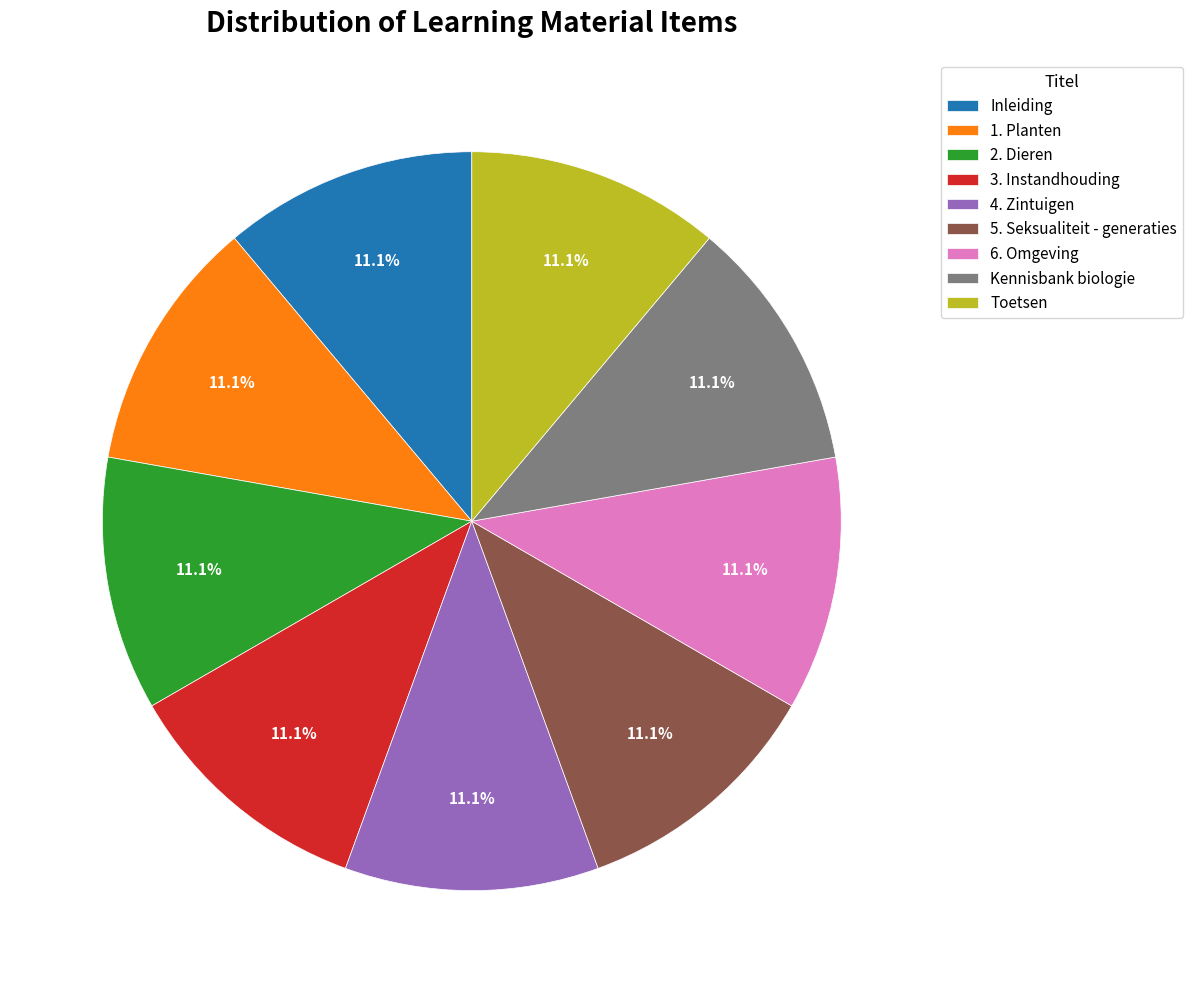

Approximately how many times larger is the value at 4. Zintuigen compared to 5. Seksualiteit - generaties?

1.0